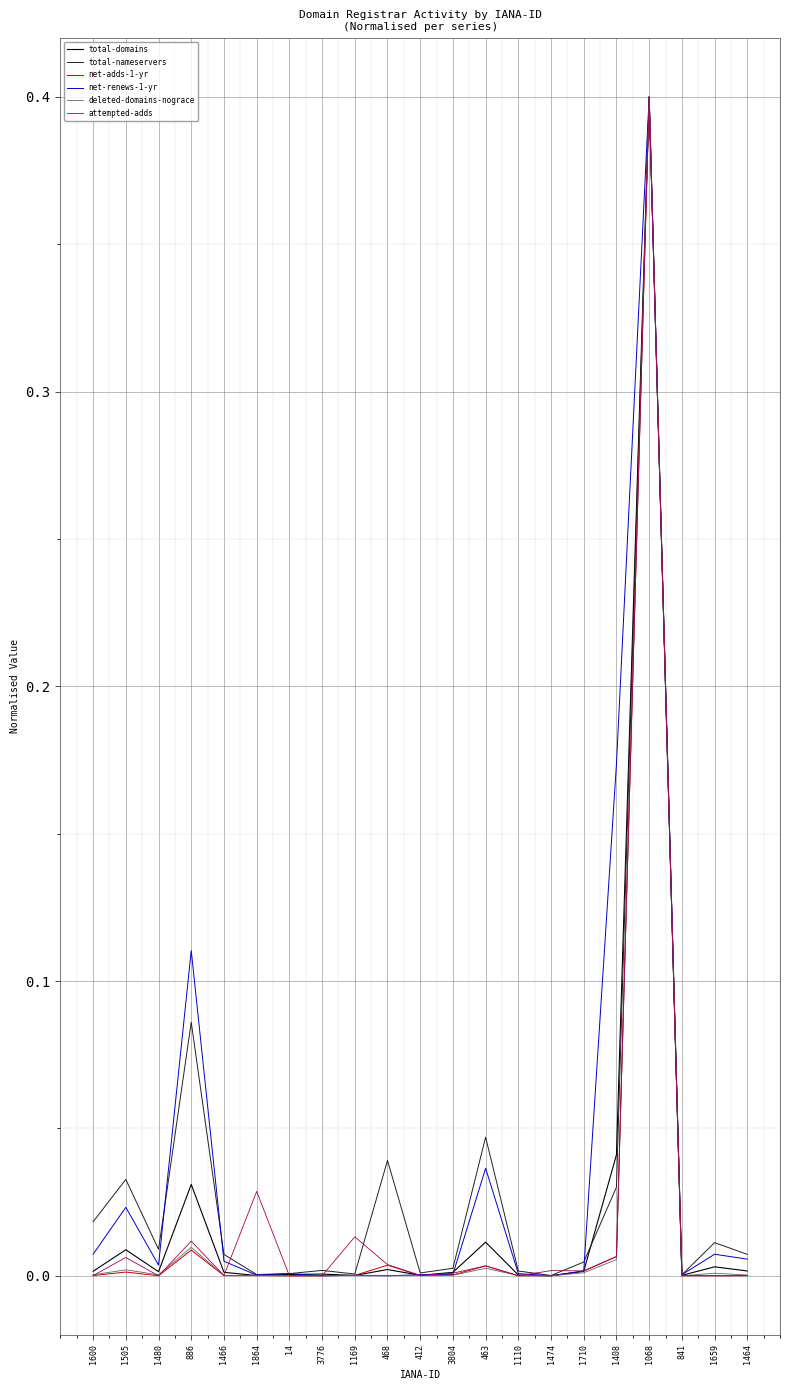

What position from the left is 468?

10